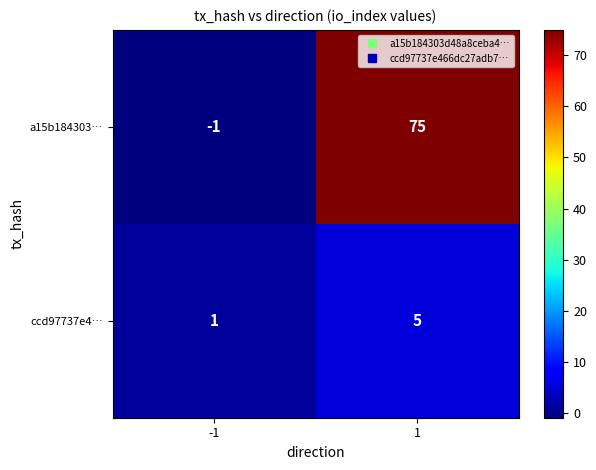

What is the difference between the highest and lowest values at 1?

70